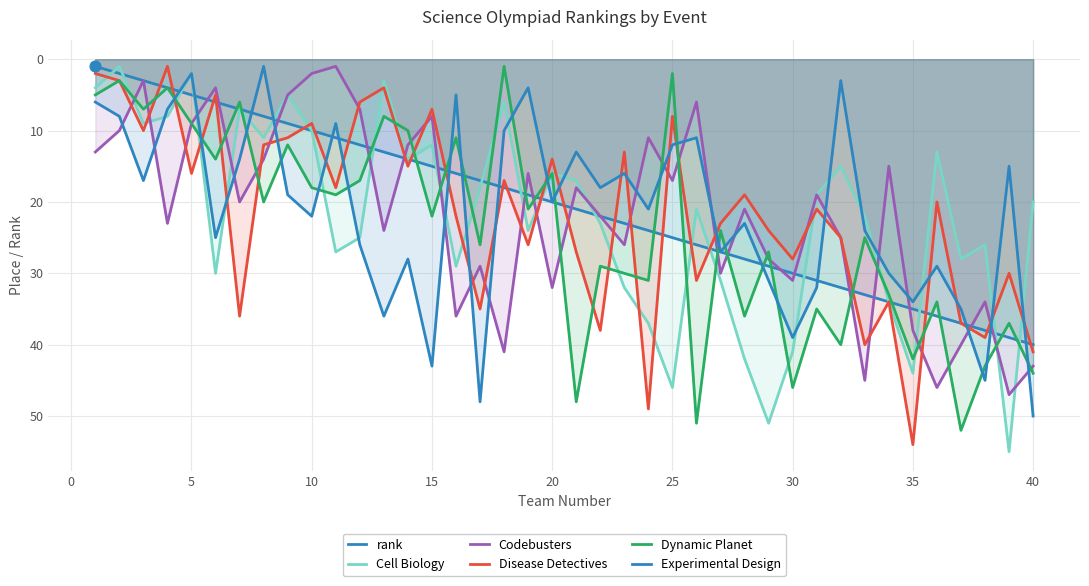

How many lines are shown in the chart?

6